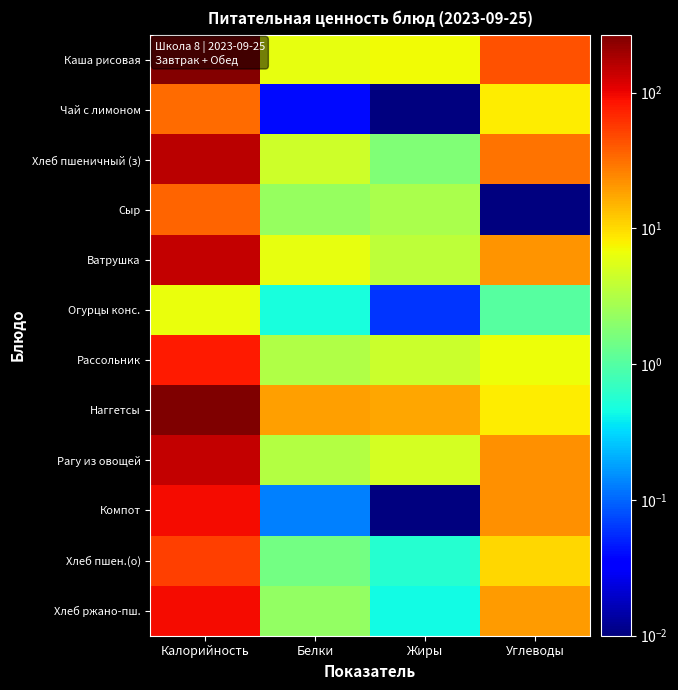

At which category is the sum across all series the highest?

Калорийность